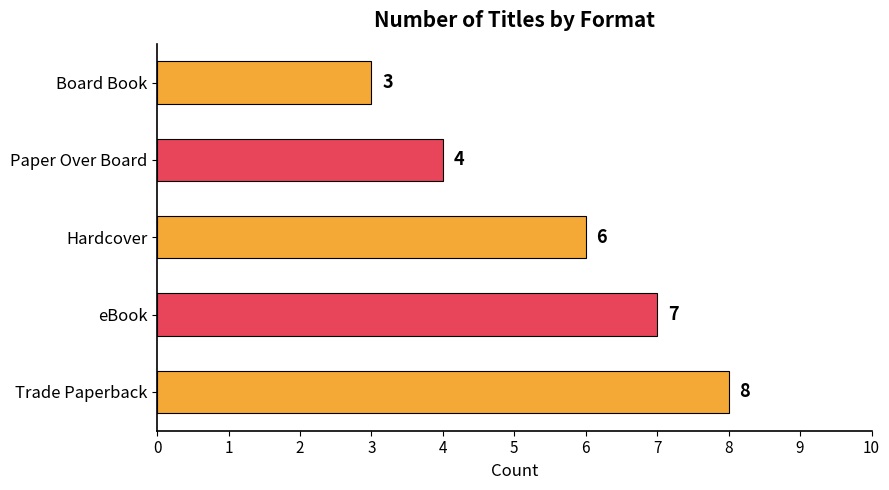

How many values are below 6?

2